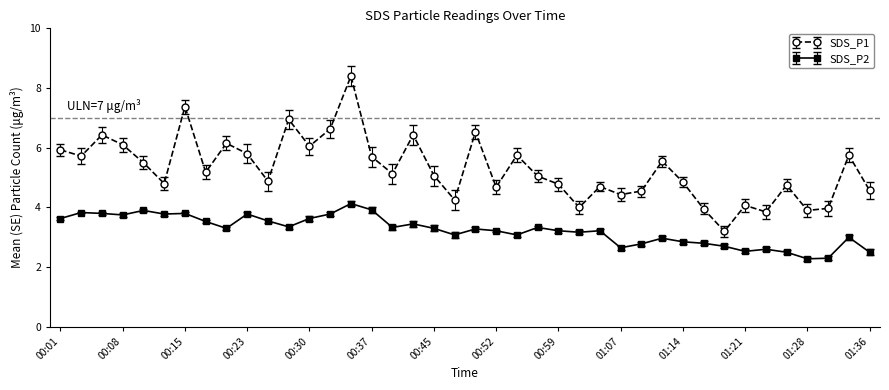

Rank the series by their average value, from highest to lowest.

SDS_P1, SDS_P2